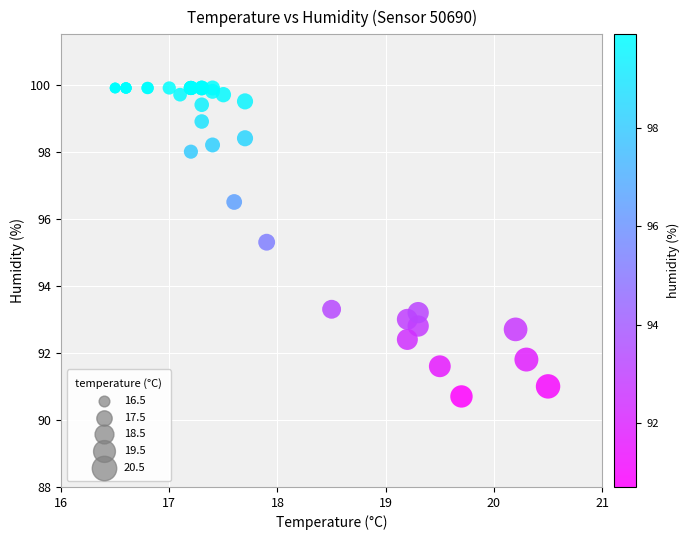

What Y value in the scatter plot is closest to 95?

95.3